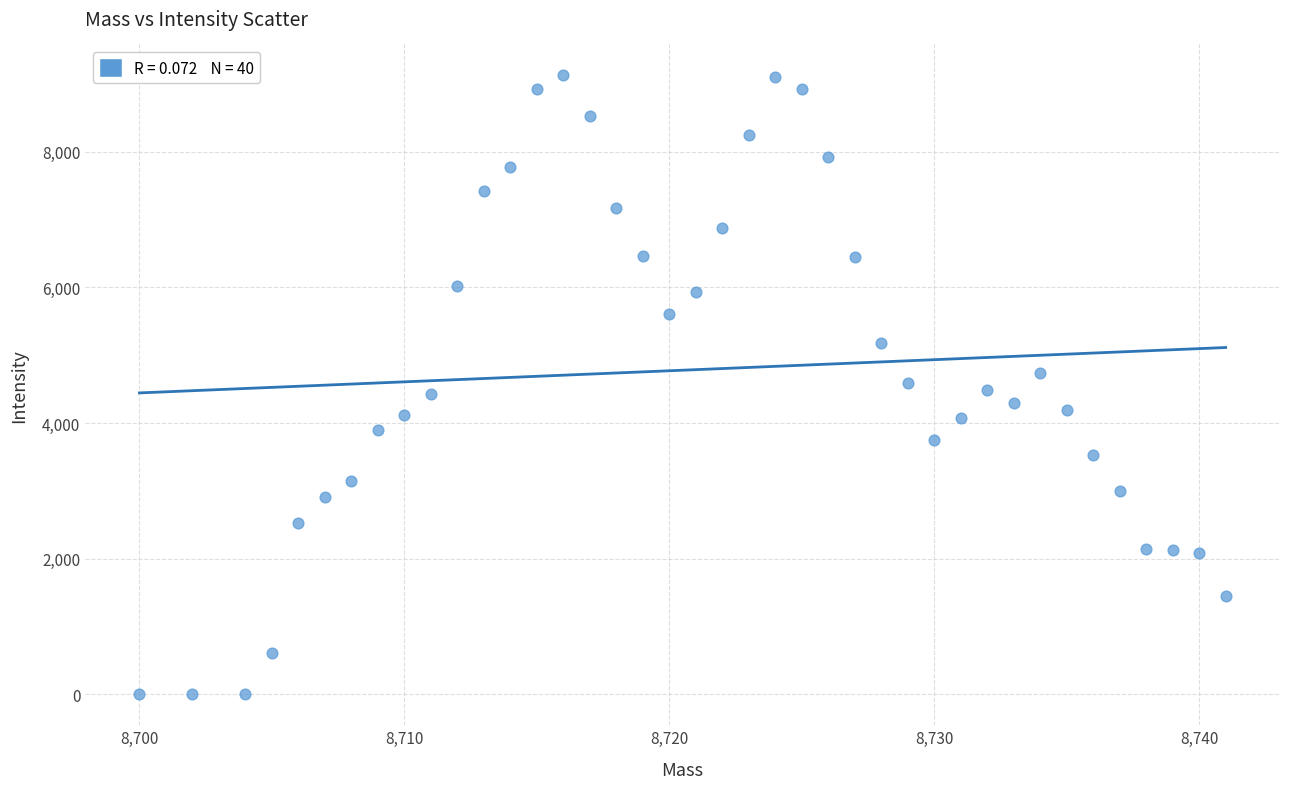

What is the range of X values (max minus min)?

41